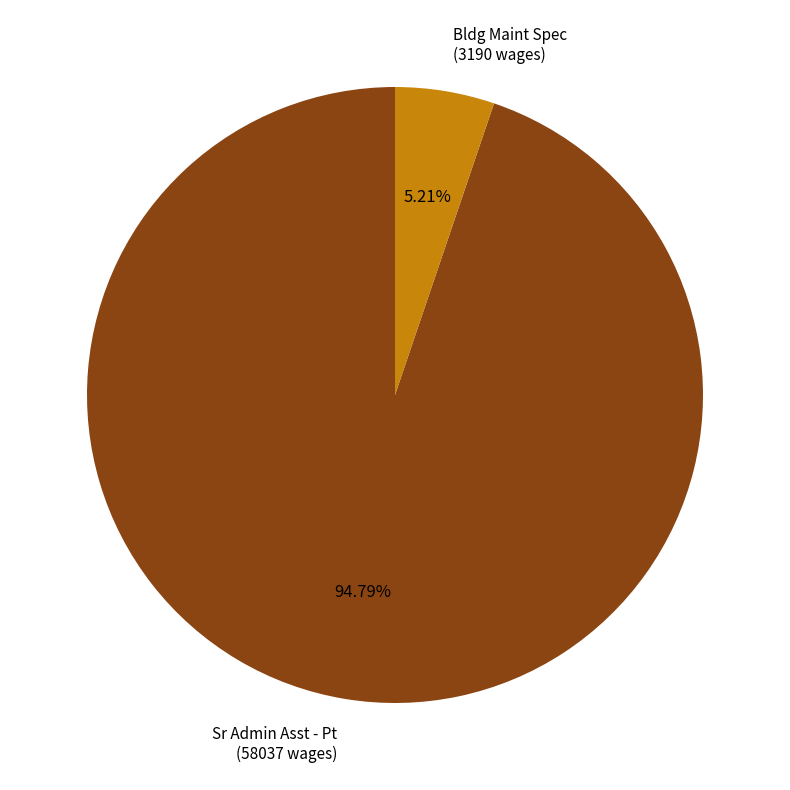

Is there a majority slice in this chart?

Yes